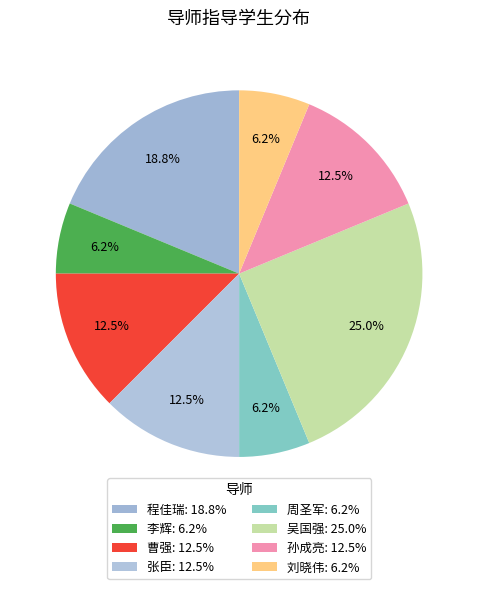

Which category has the biggest portion of the pie?

吴国强